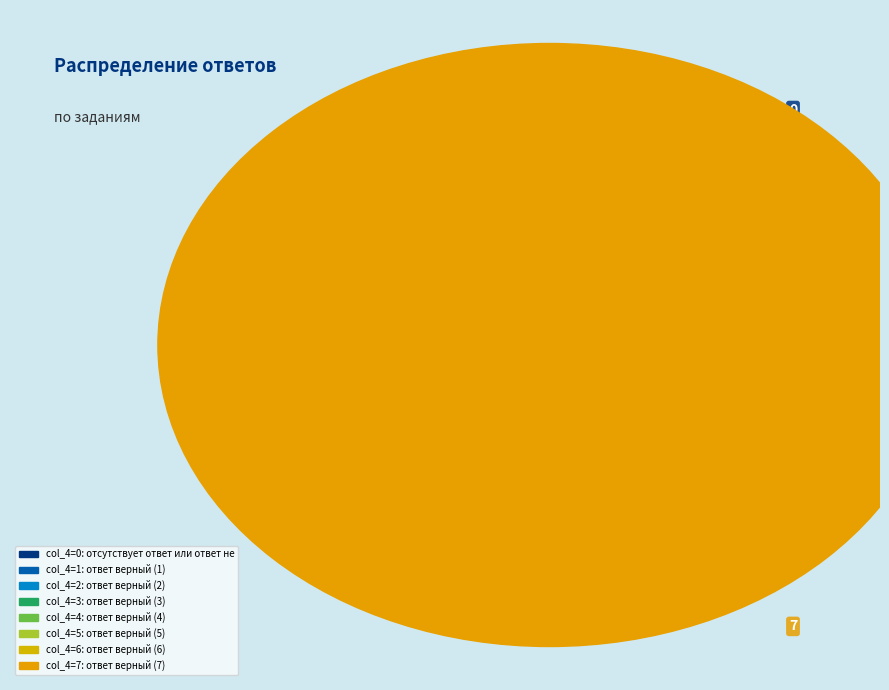

True or false: отсутствует ответ или ответ неверный accounts for 1% of the total.

False